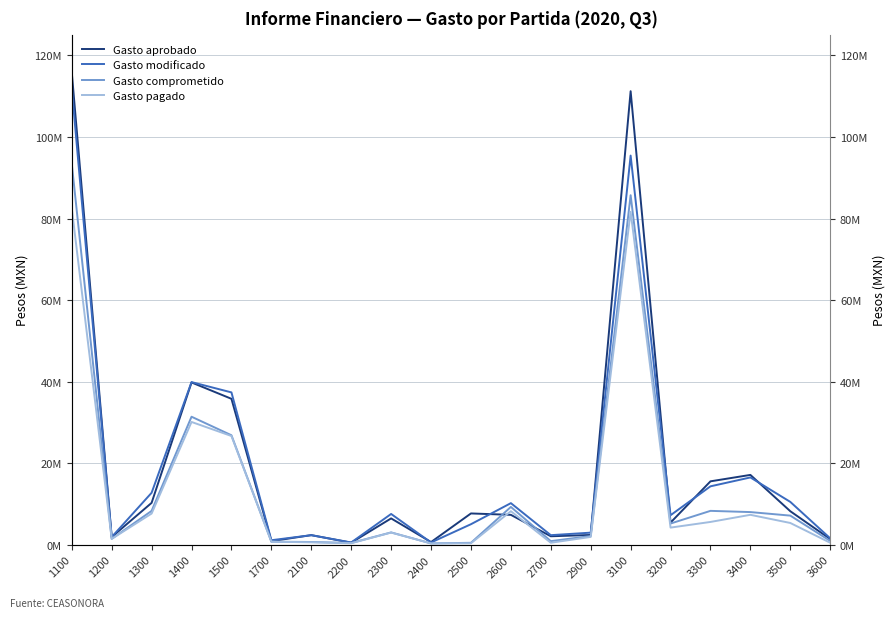

What is the total value across all series at 3100?

374054435.1